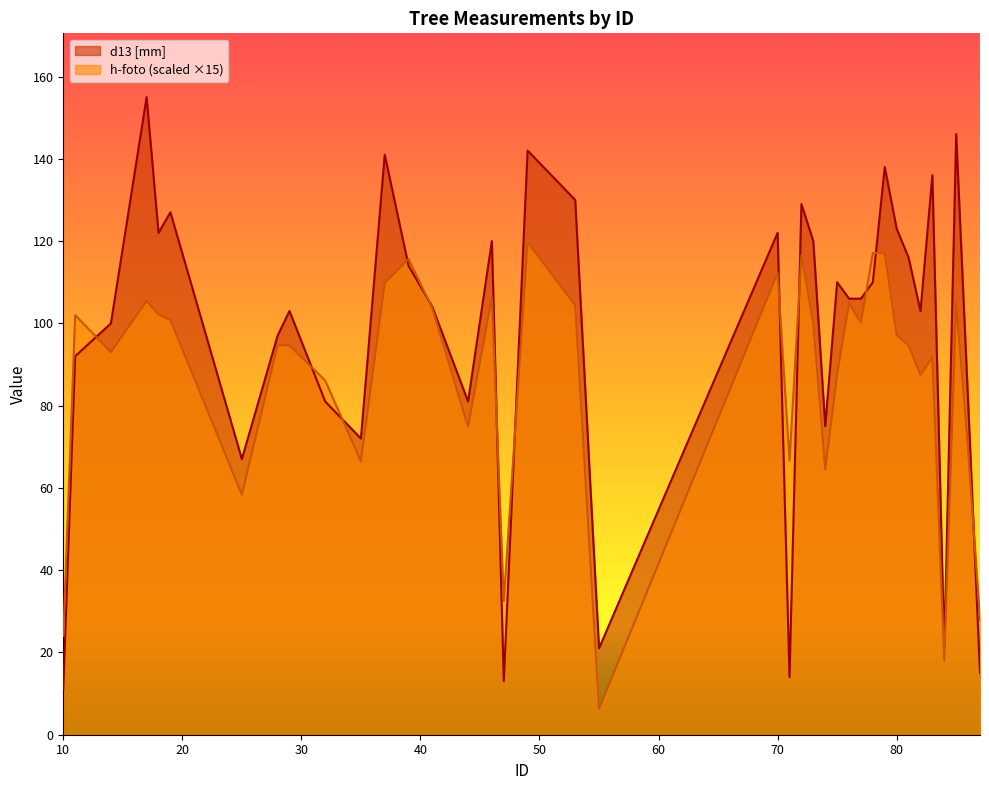

At which category is the sum across all series the highest?

49